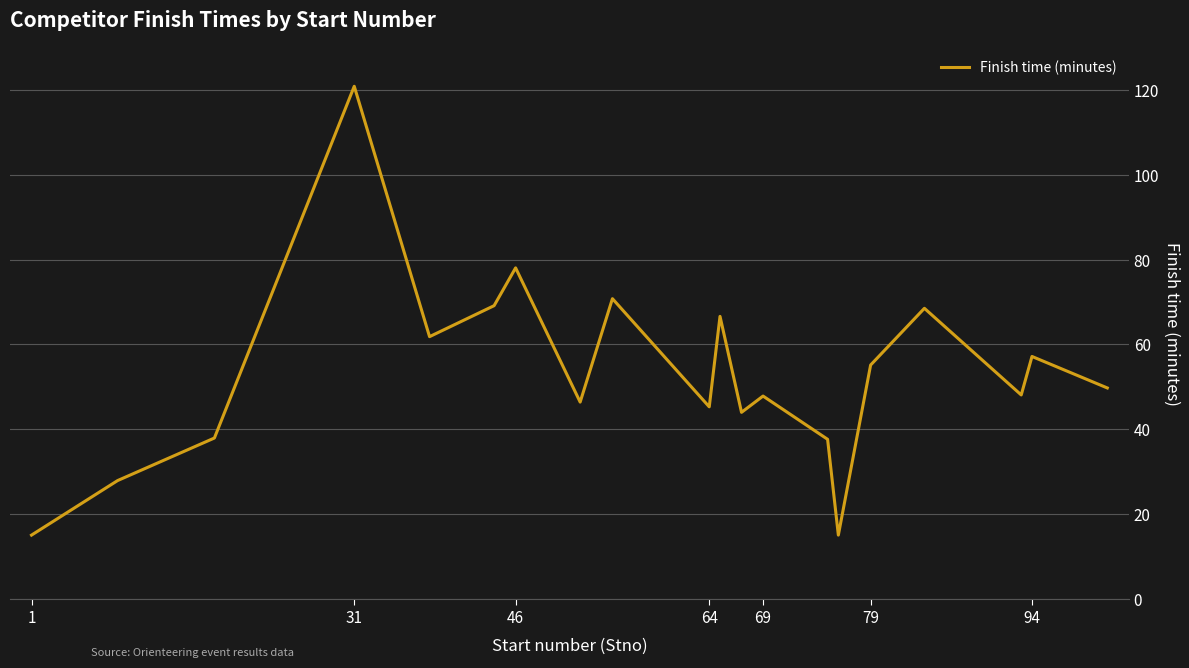

What is the minimum value shown in the chart?

15.1